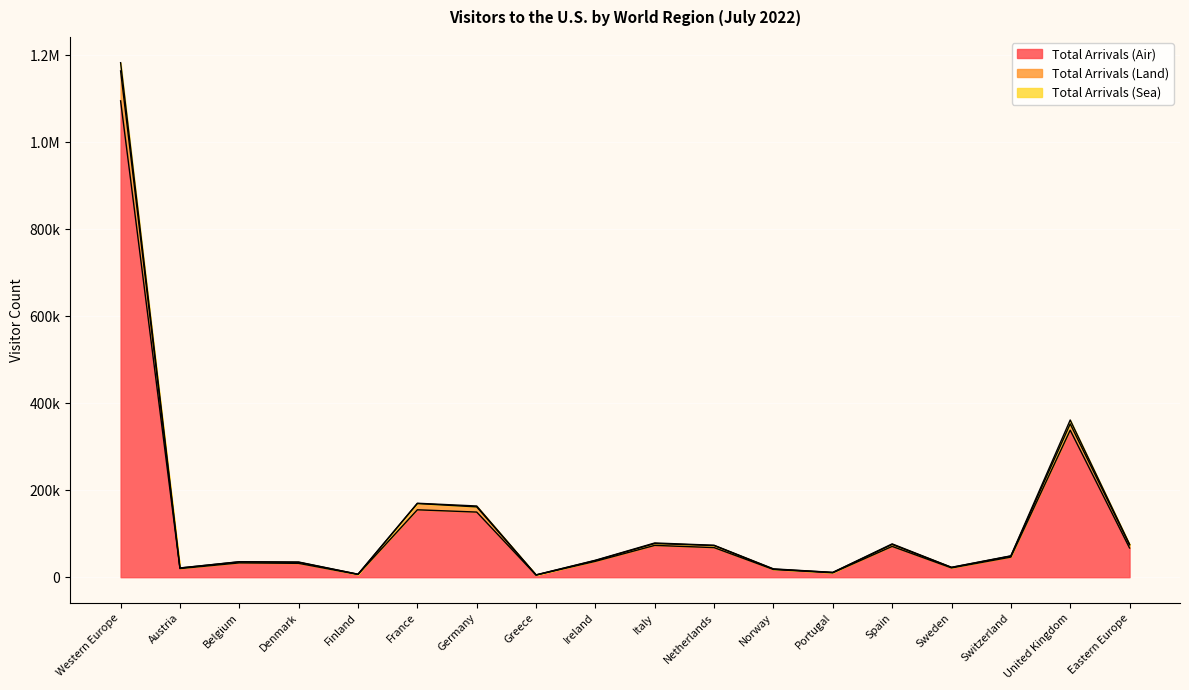

True or false: Total Arrivals (Land) and Total Arrivals (Air) cross at least once.

False